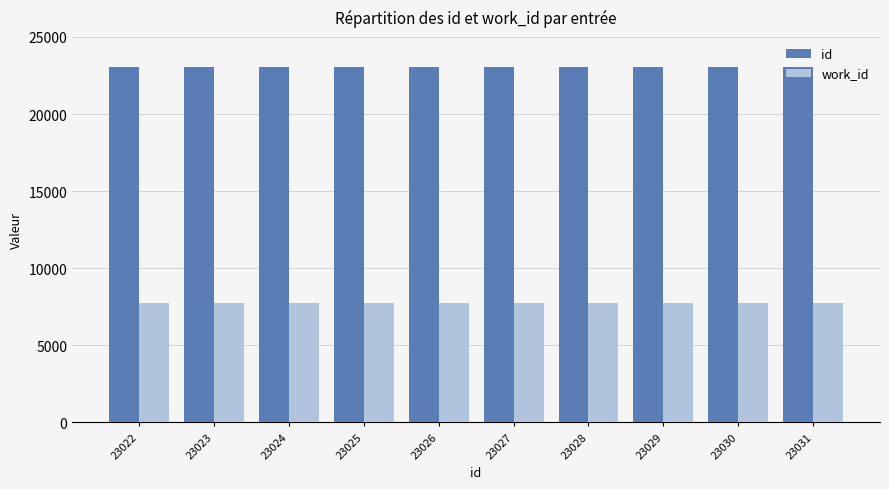

What is the sum of all work_id values?

77390